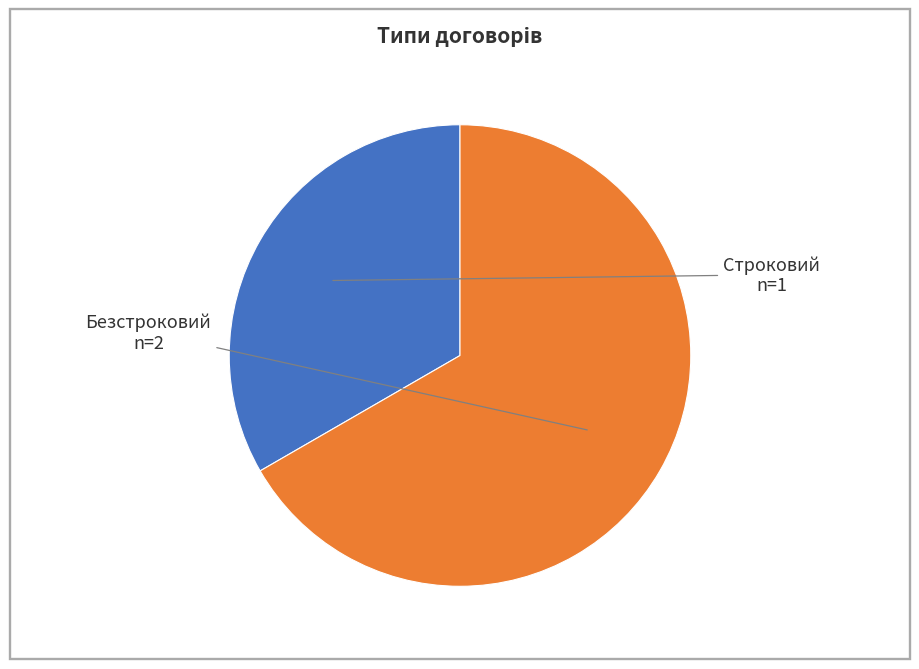

Is Безстроковий the majority of the pie?

Yes